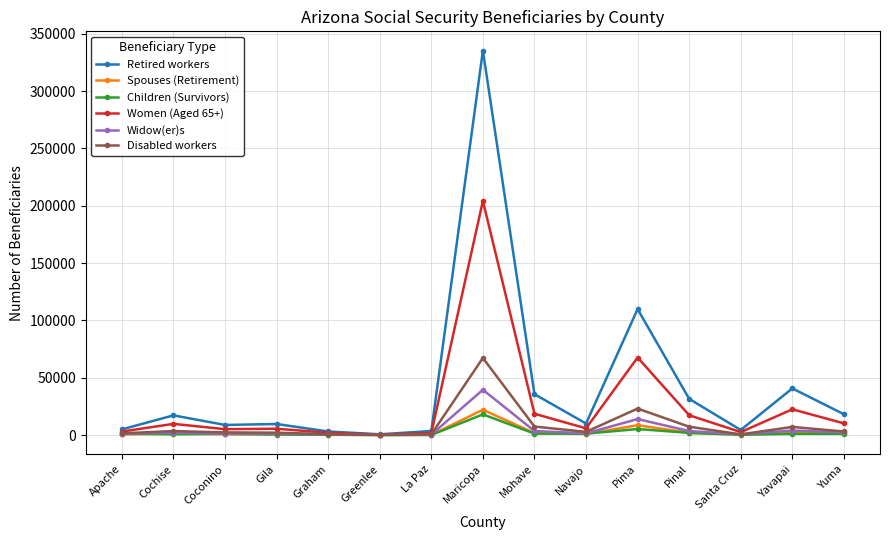

How many data points in Disabled workers are less than 2825?

7